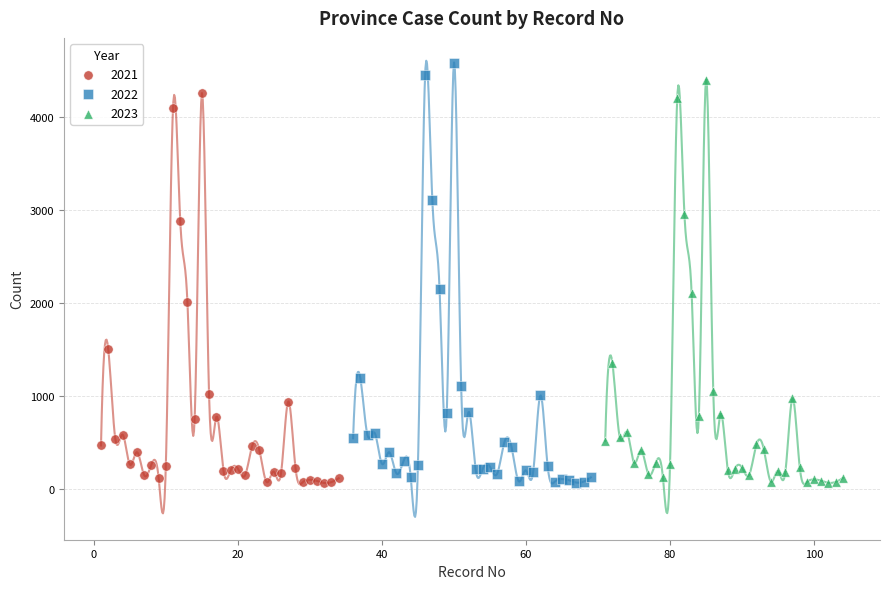

Which series has the widest spread of Y values?

2022